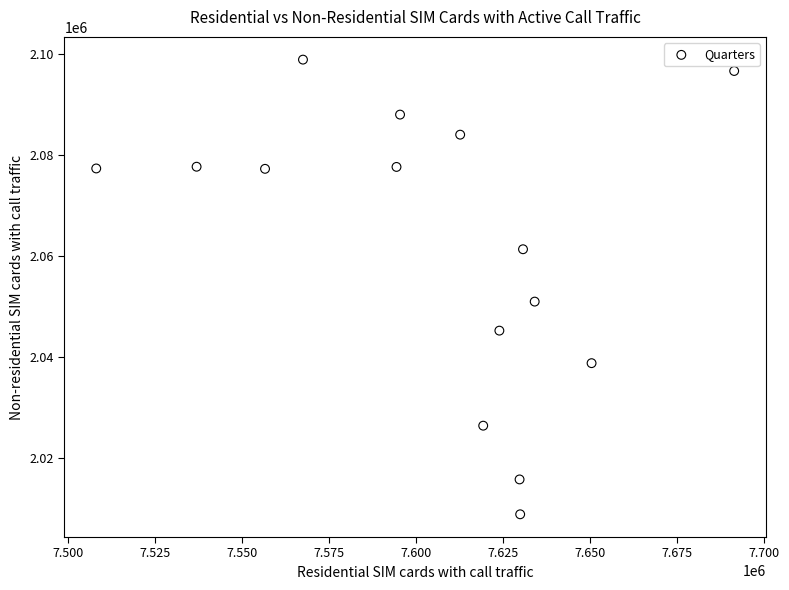

What Y value in the scatter plot is closest to 2053790?

2050890